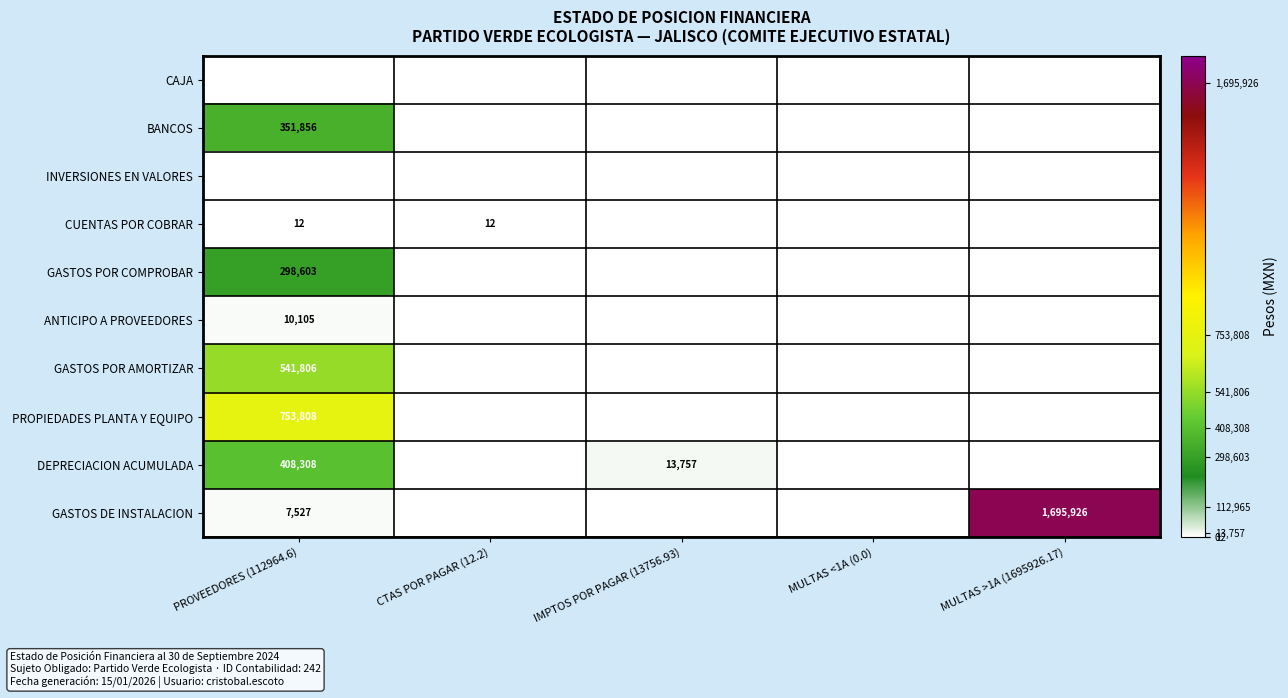

List the series in order of their peak value, highest first.

GASTOS DE INSTALACION, PROPIEDADES PLANTA Y EQUIPO, GASTOS POR AMORTIZAR, DEPRECIACION ACUMULADA, BANCOS, GASTOS POR COMPROBAR, ANTICIPO A PROVEEDORES, CUENTAS POR COBRAR, CAJA, INVERSIONES EN VALORES